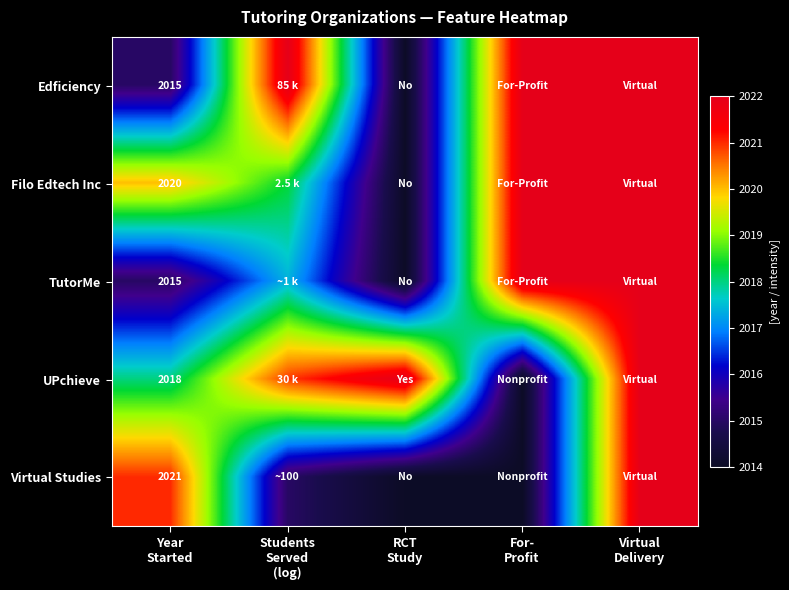

At Students Served (log), list the series in order from largest to smallest.

Edficiency, UPchieve, Filo Edtech Inc, TutorMe, Virtual Studies